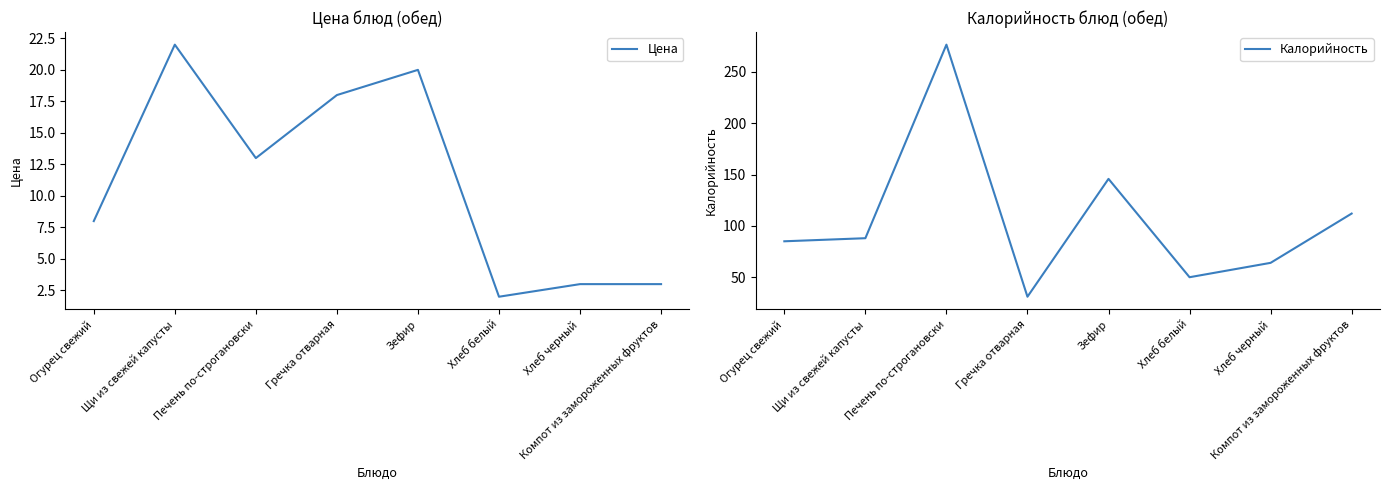

At which category is the sum across all series the highest?

Печень по-строгановски